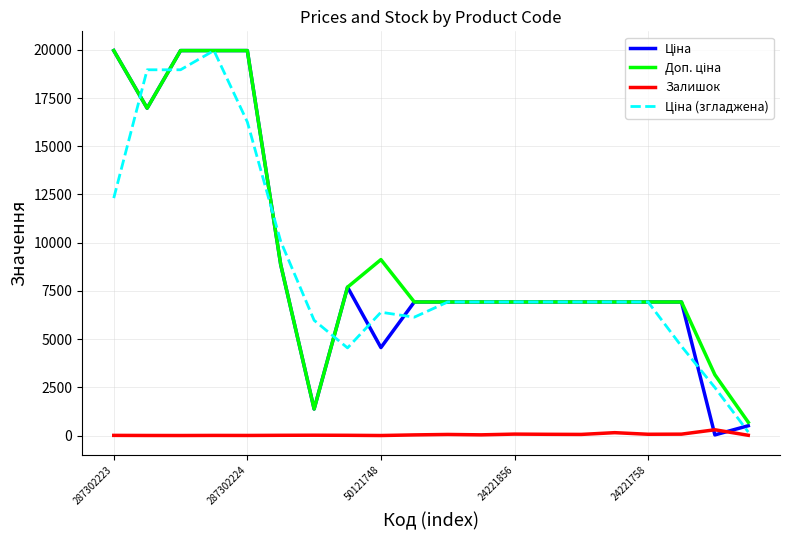

What is the maximum value shown in the chart?

19964.2